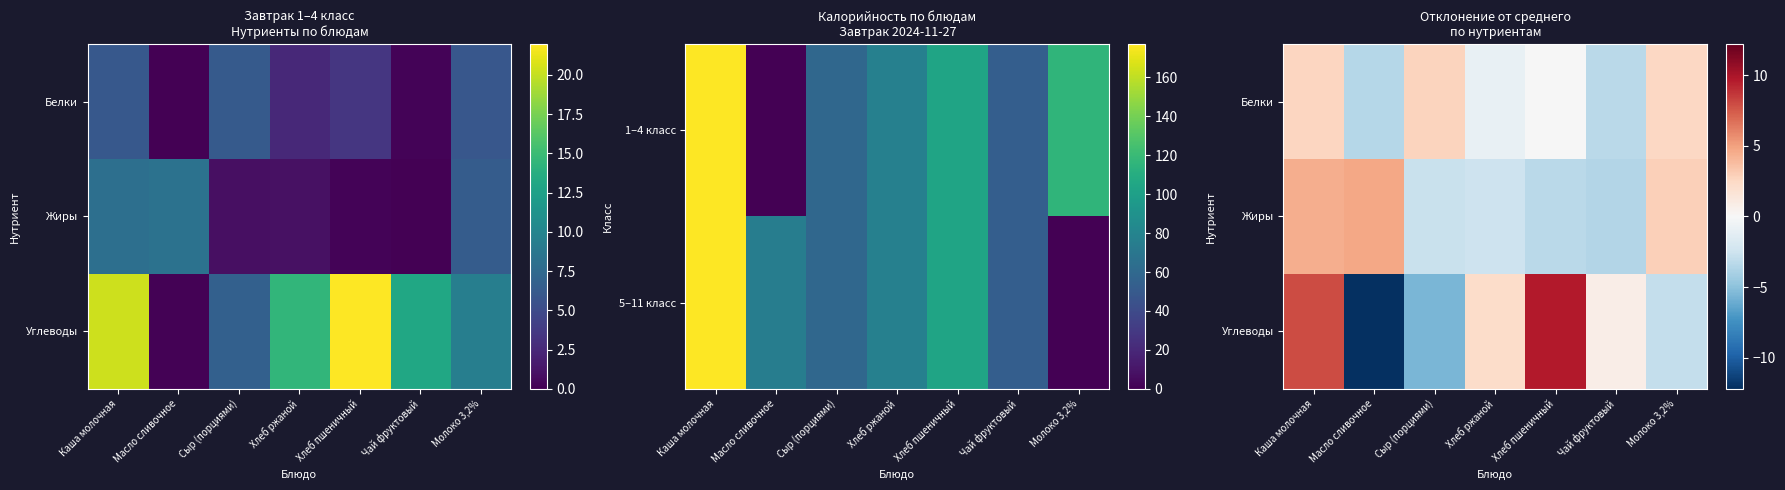

Which series has the largest range (max minus min)?

Углеводы